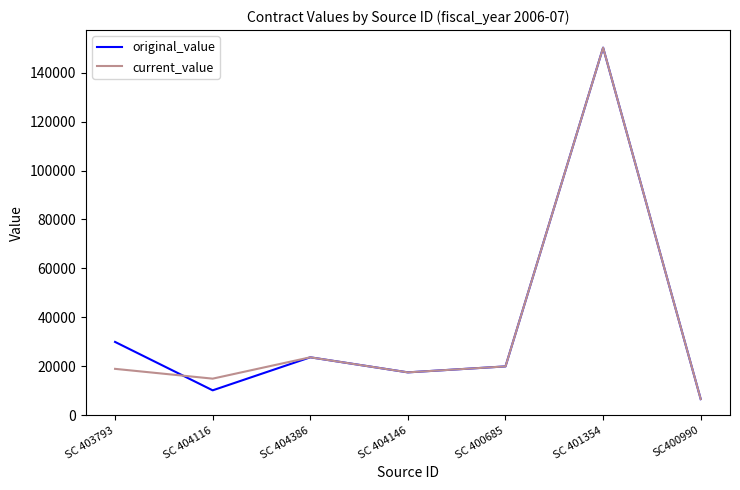

The value of original_value at SC 404386 is 23715.0. True or false?

True